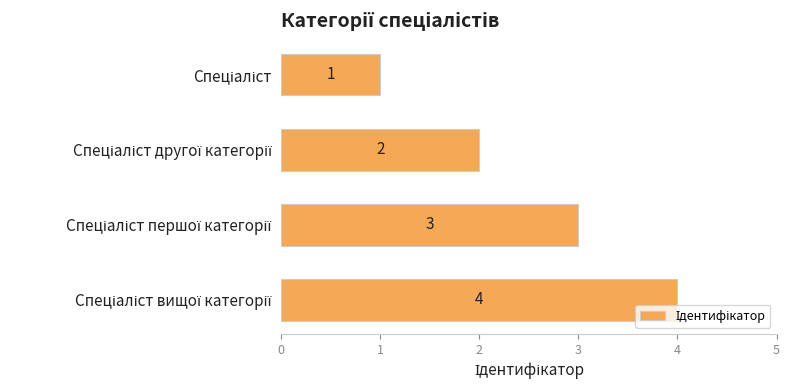

What is the greatest value displayed?

4